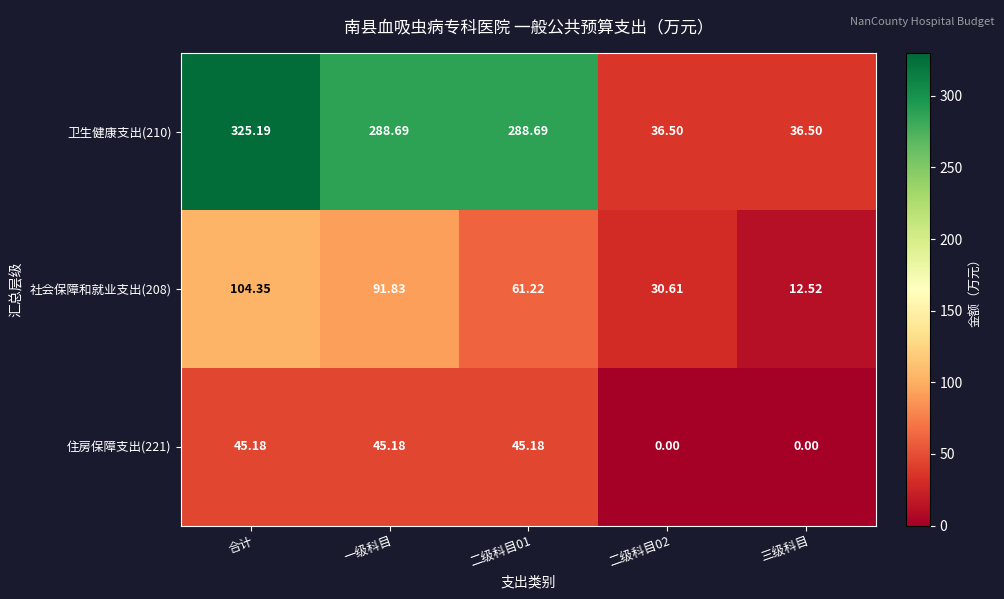

At which category is the sum across all series the highest?

合计